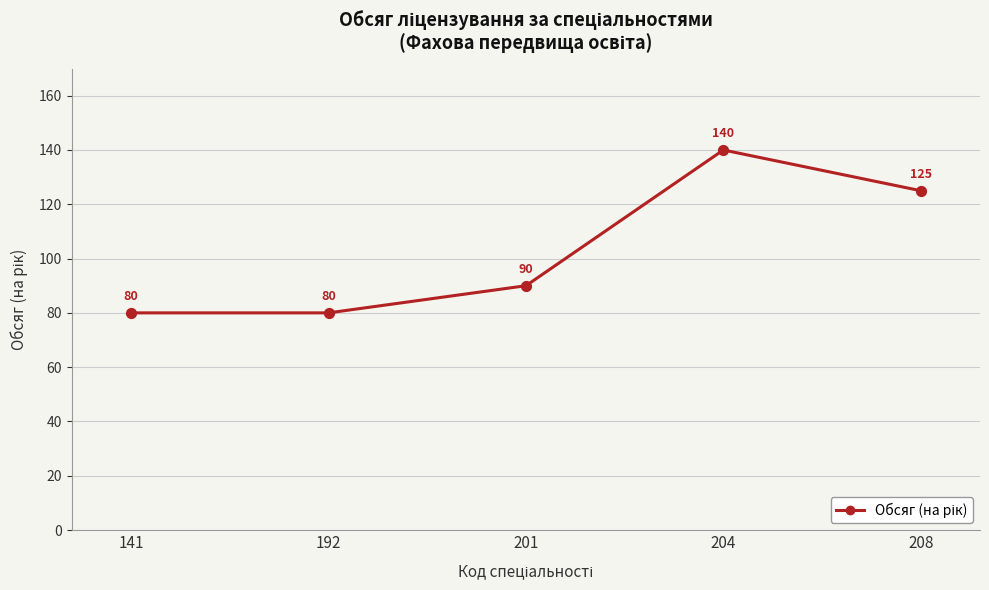

What is the ratio of the value at 204 to the value at 201?

1.6